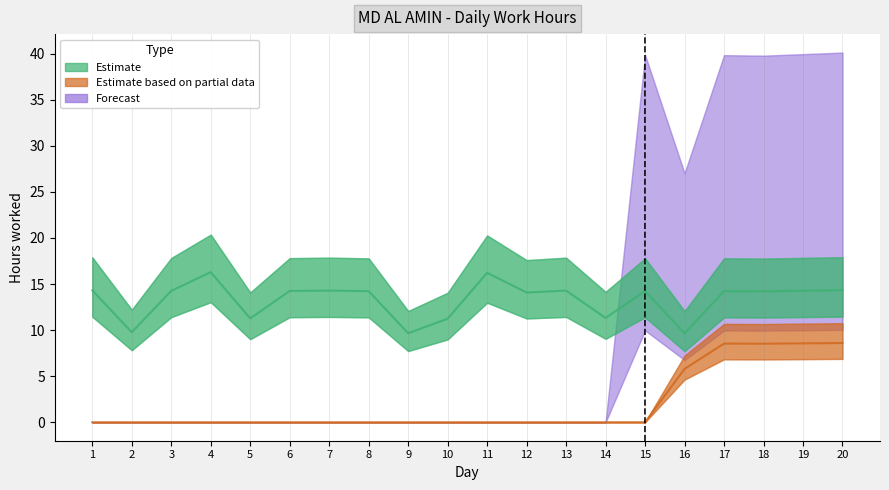

What is the difference between the Estimate based on partial data values at 10 and 17?

8.5